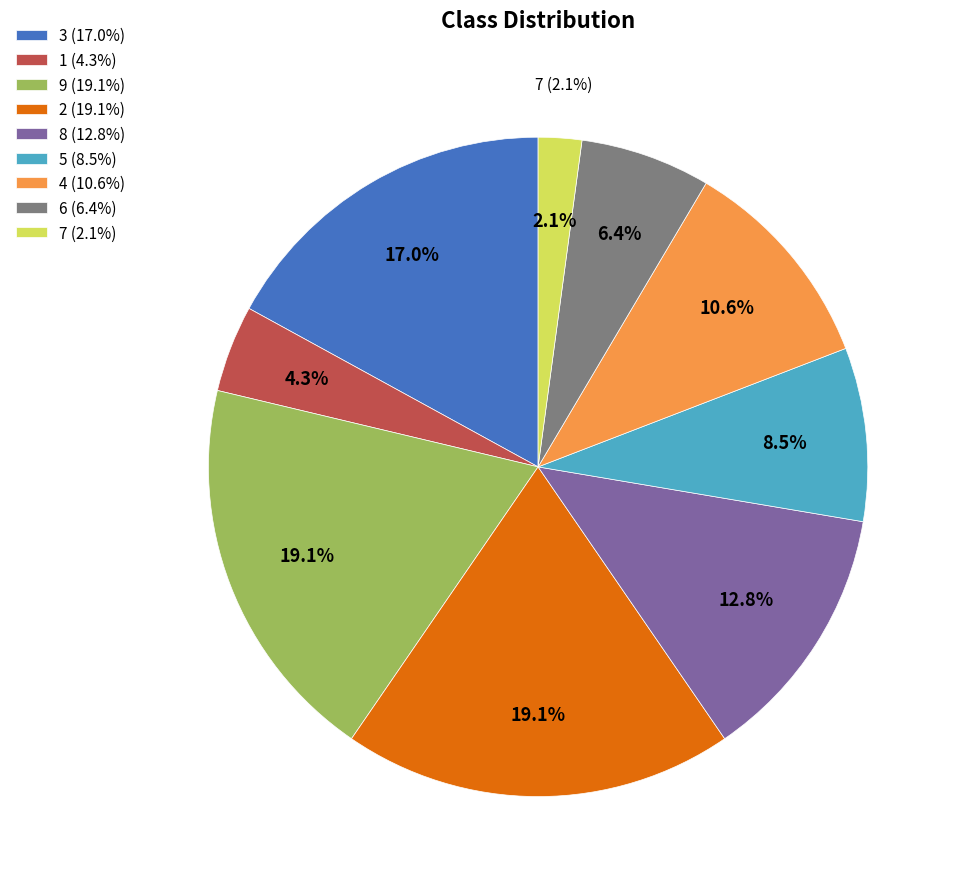

To the nearest percent, what portion does 7 represent?

2%